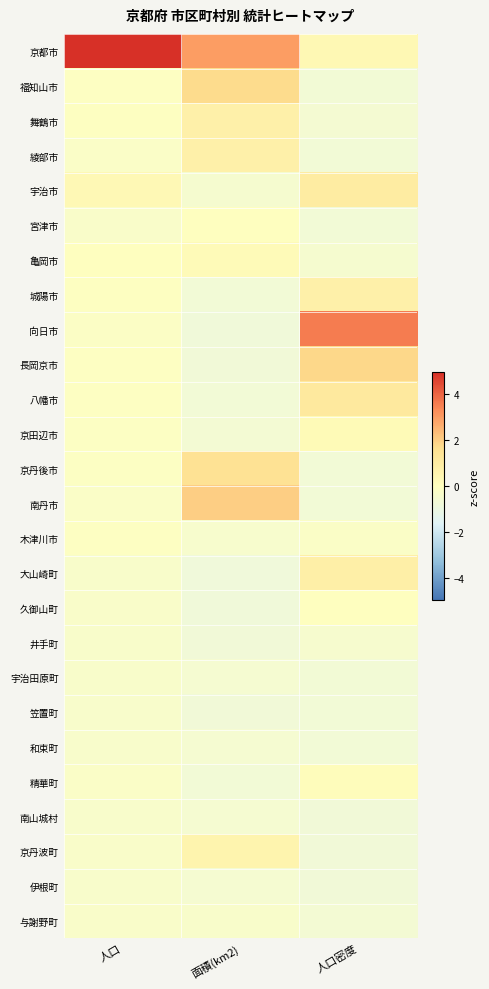

At which category does the chart reach its minimum across all series?

面積(km2)